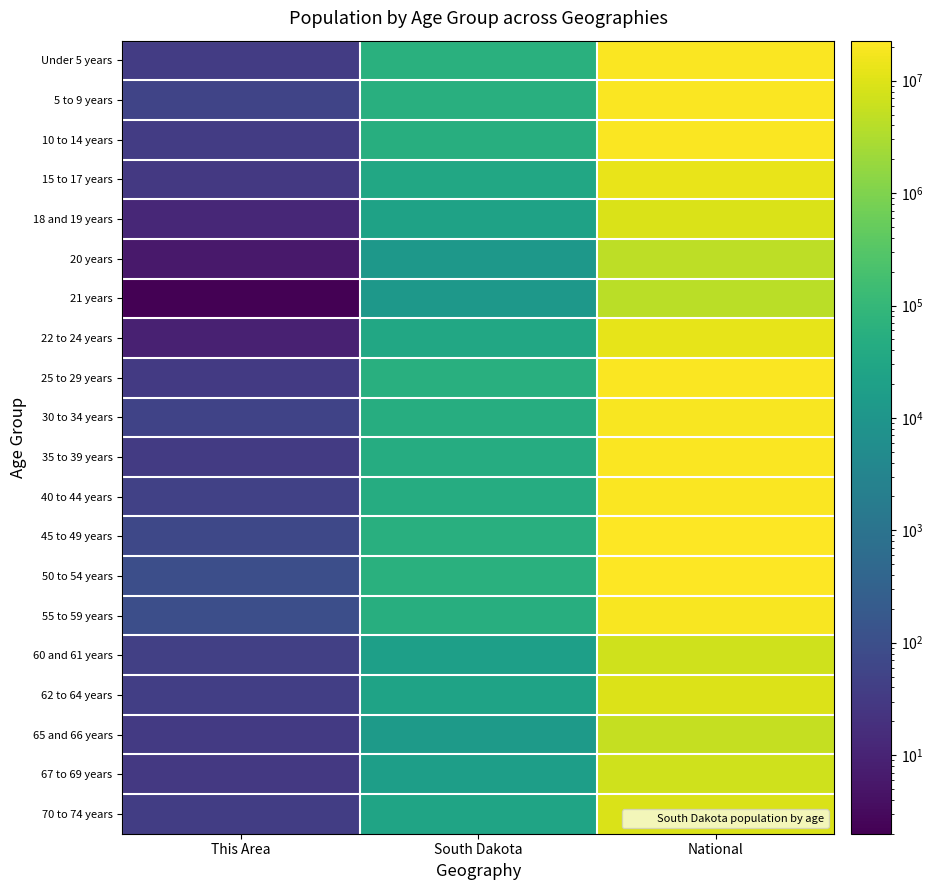

List the series in order of their peak value, highest first.

45 to 49 years, 50 to 54 years, 25 to 29 years, 40 to 44 years, 10 to 14 years, 5 to 9 years, Under 5 years, 35 to 39 years, 30 to 34 years, 55 to 59 years, 15 to 17 years, 22 to 24 years, 62 to 64 years, 70 to 74 years, 18 and 19 years, 67 to 69 years, 60 and 61 years, 65 and 66 years, 20 years, 21 years